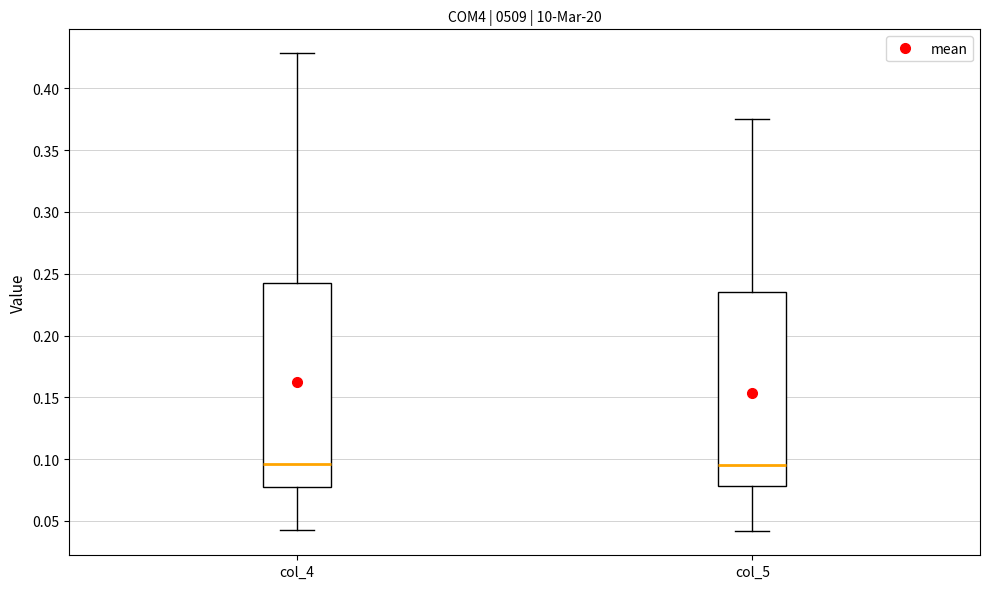

Reading left to right, read every box against the y-axis: the position of its median line, the range the box covers, and the ends of its whiskers. The values are not printed on the chart, so give them approximately, as read against the axis.

col_4: median 0.095, box 0.075 to 0.245, whiskers 0.040 to 0.430
col_5: median 0.095, box 0.080 to 0.235, whiskers 0.040 to 0.375